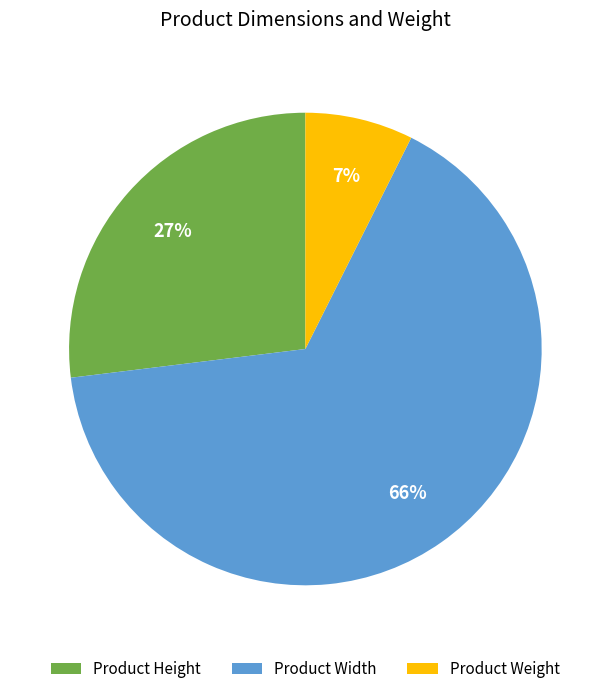

To the nearest percent, what is the combined percentage of Product Width and Product Height?

93%